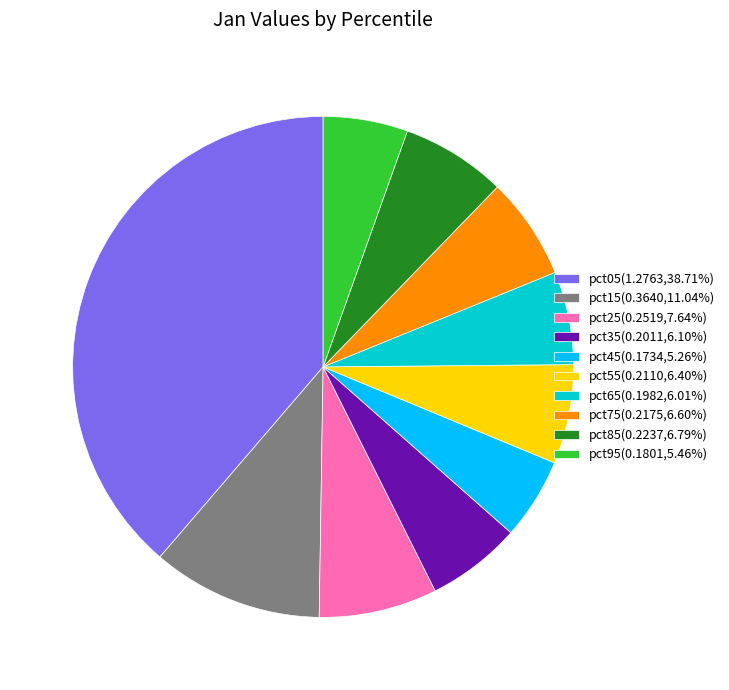

Do pct35(0.2011,6.10%) and pct55(0.2110,6.40%) together represent more than half of the pie?

No